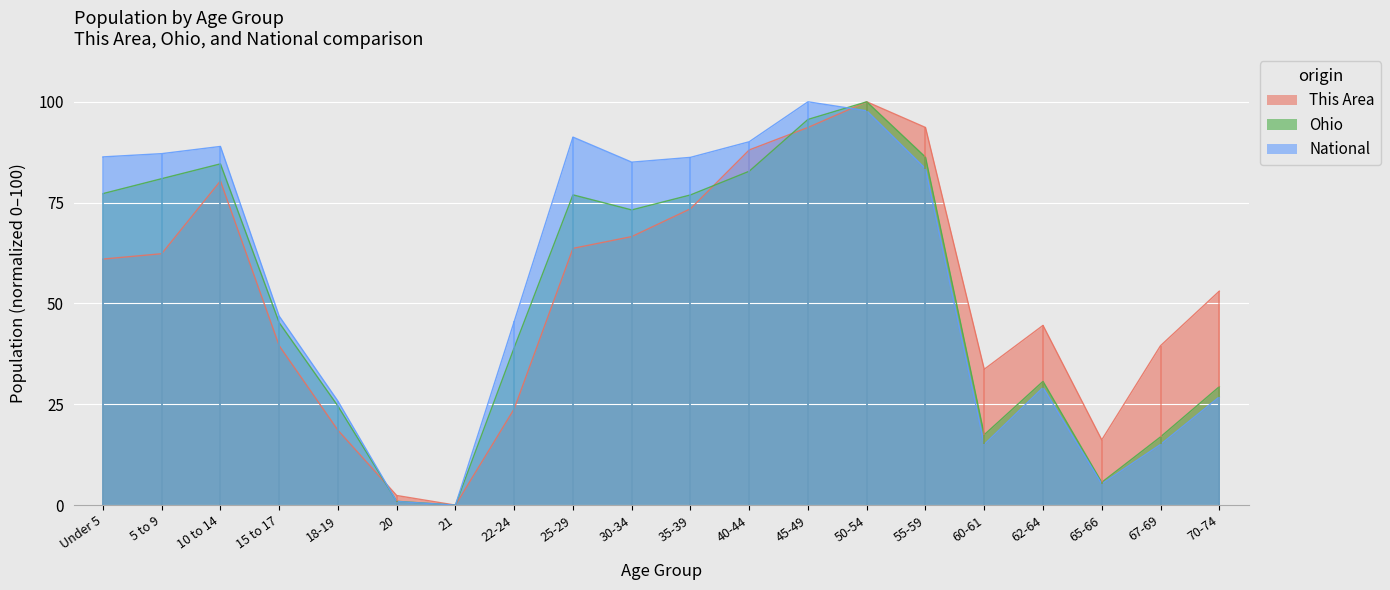

Which label corresponds to the smallest value in the chart?

21